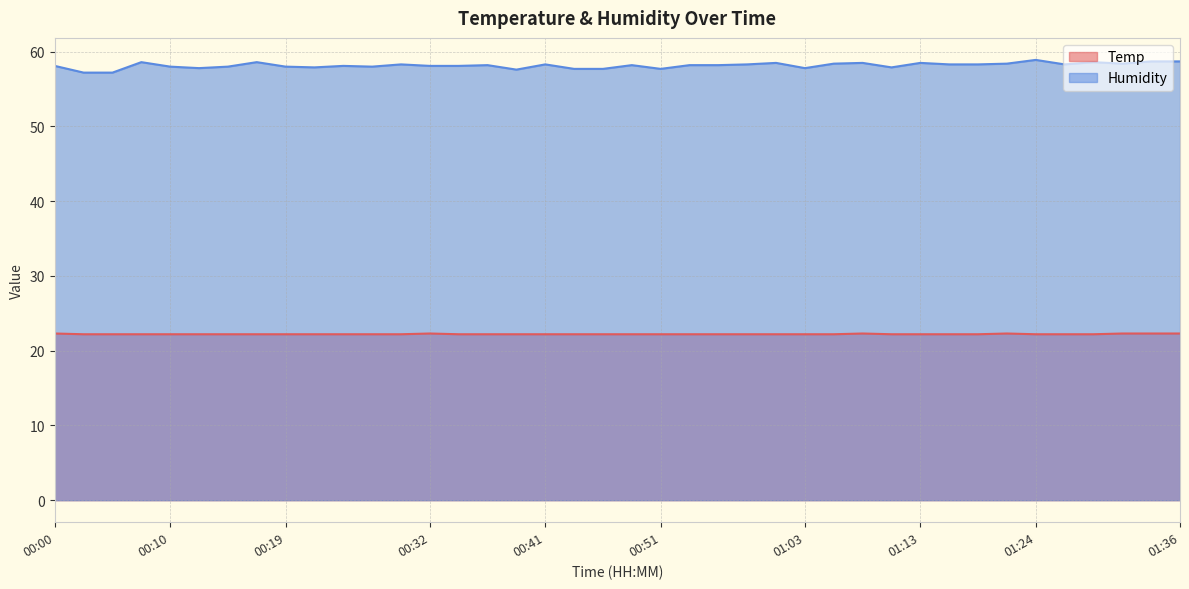

In Humidity, how many points are lower than both neighbors (excluding endpoints)?

9